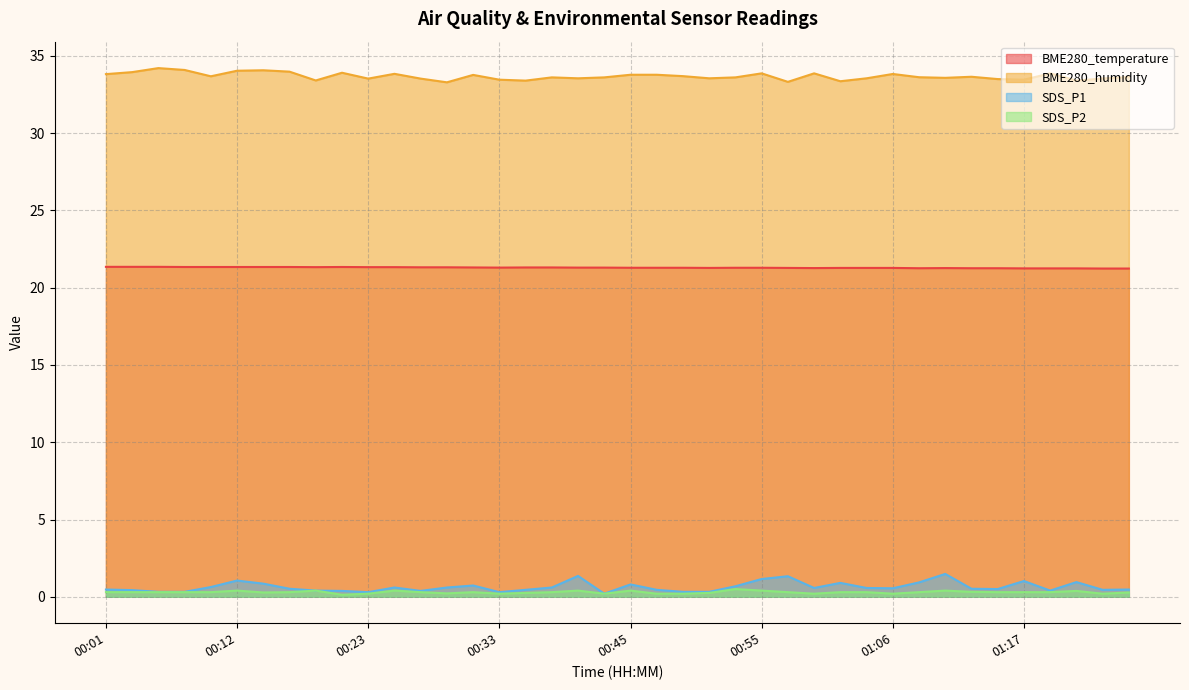

True or false: SDS_P1 and BME280_humidity cross at least once.

False